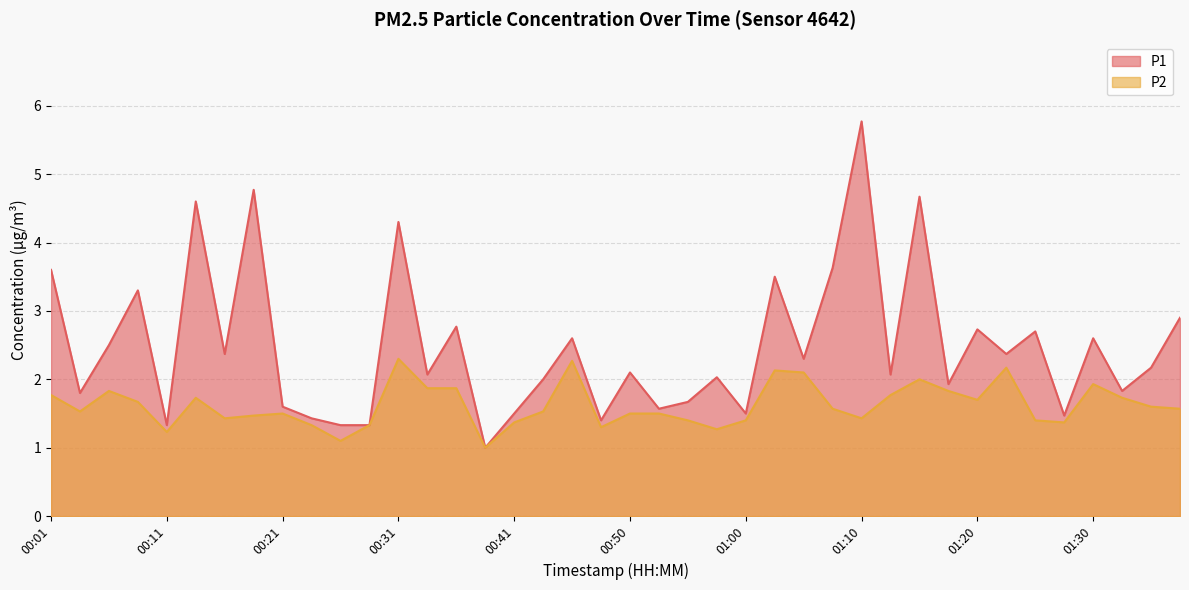

How many categories are shown in the chart?

40